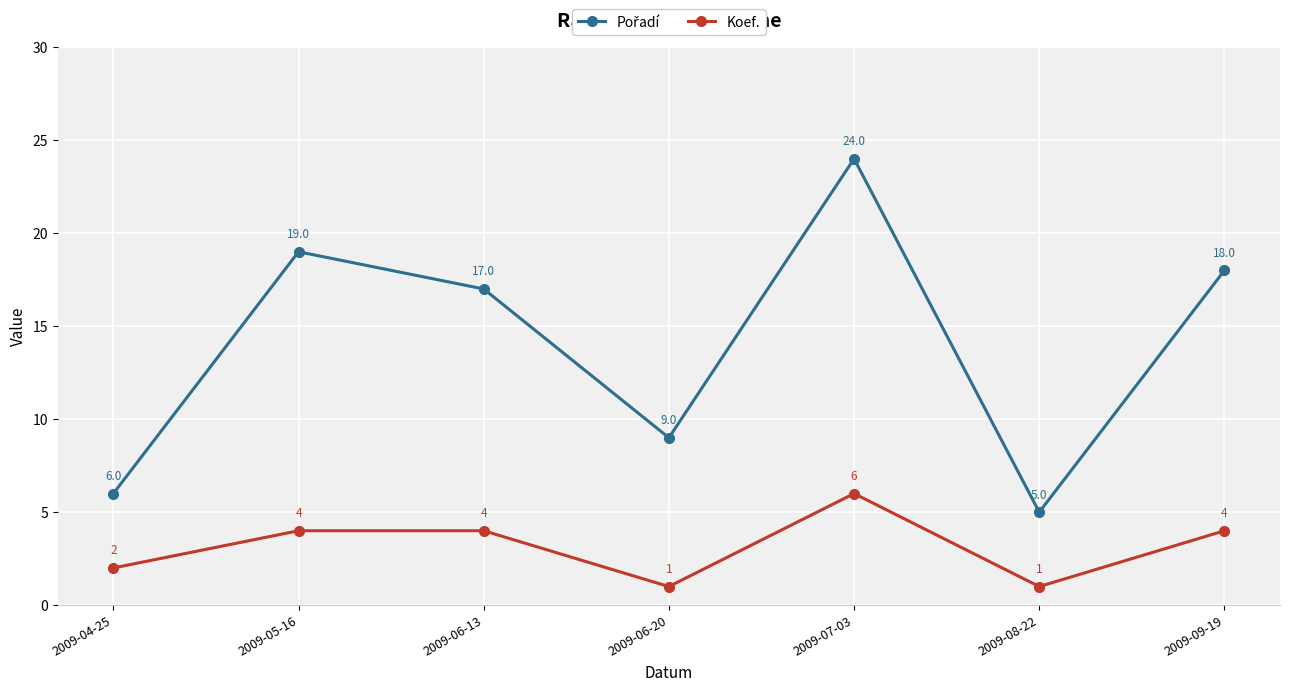

What is the difference between the highest and lowest values at 2009-06-20?

8